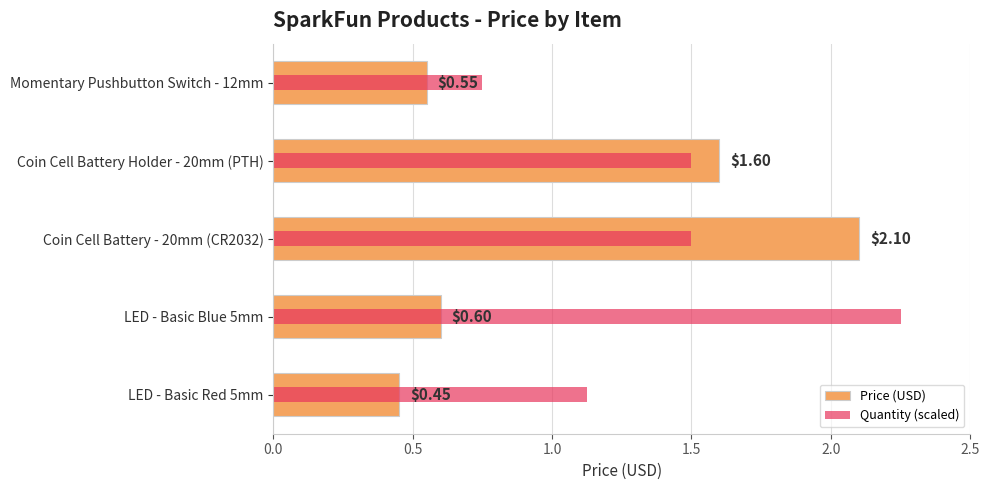

Are the bars horizontal?

Yes